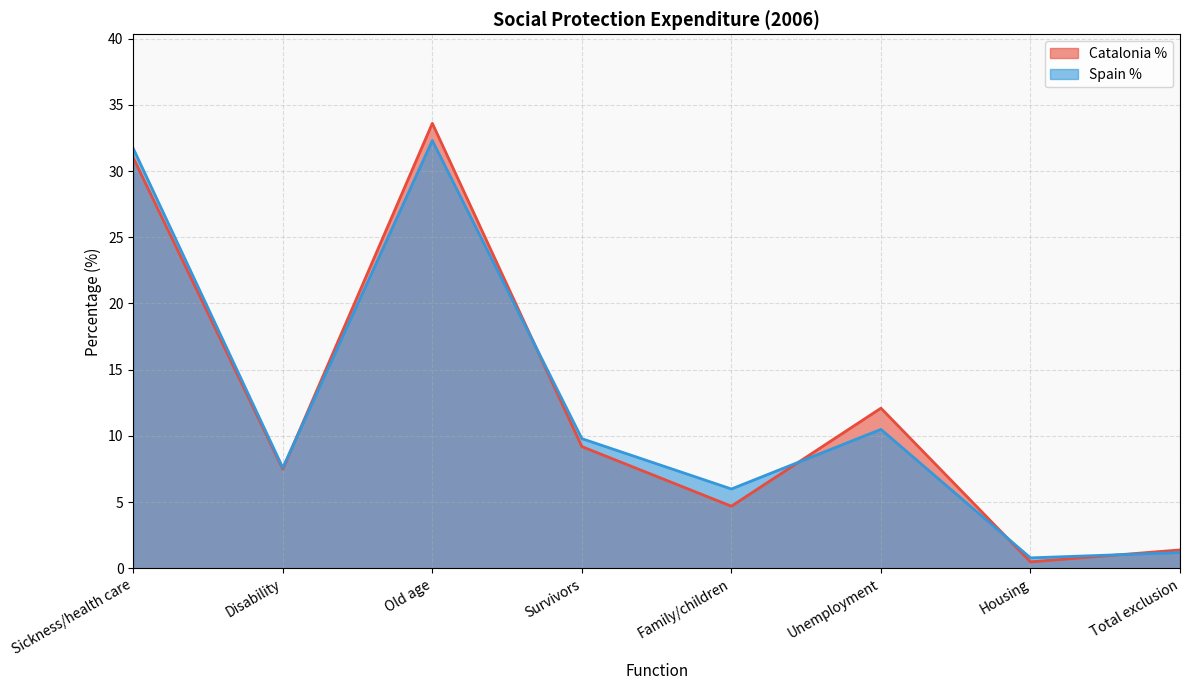

At which label does Catalonia Amount first exceed 9?

Sickness/health care